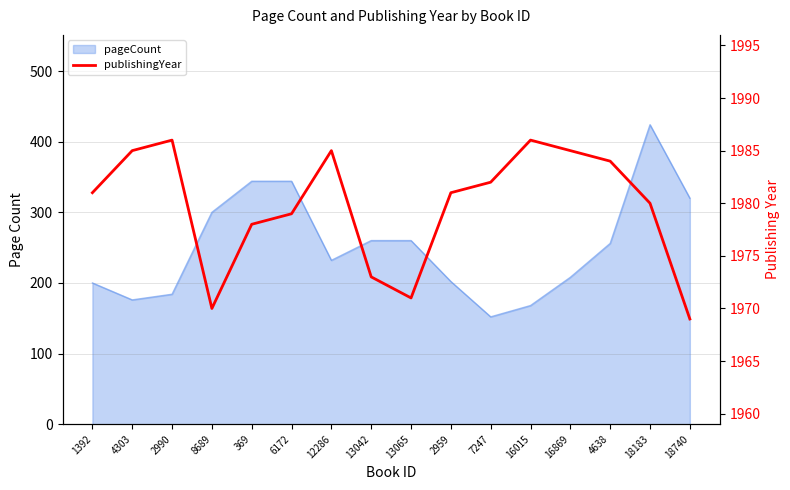

Where is the data nearest to the value 1977?

369